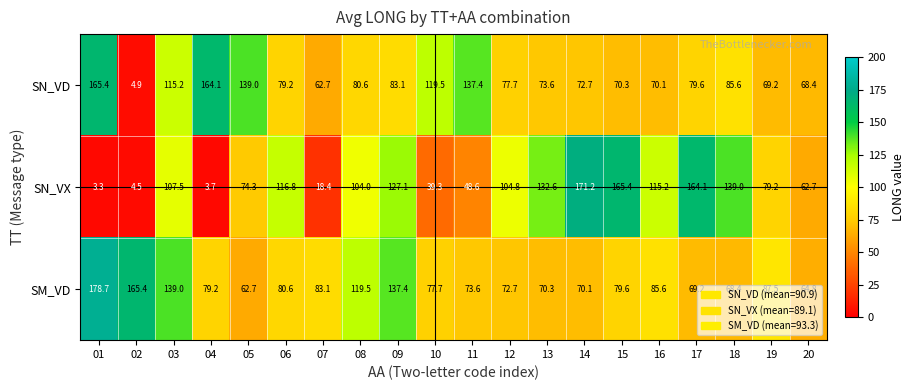

At which label is SN_VD closest to 85?

18